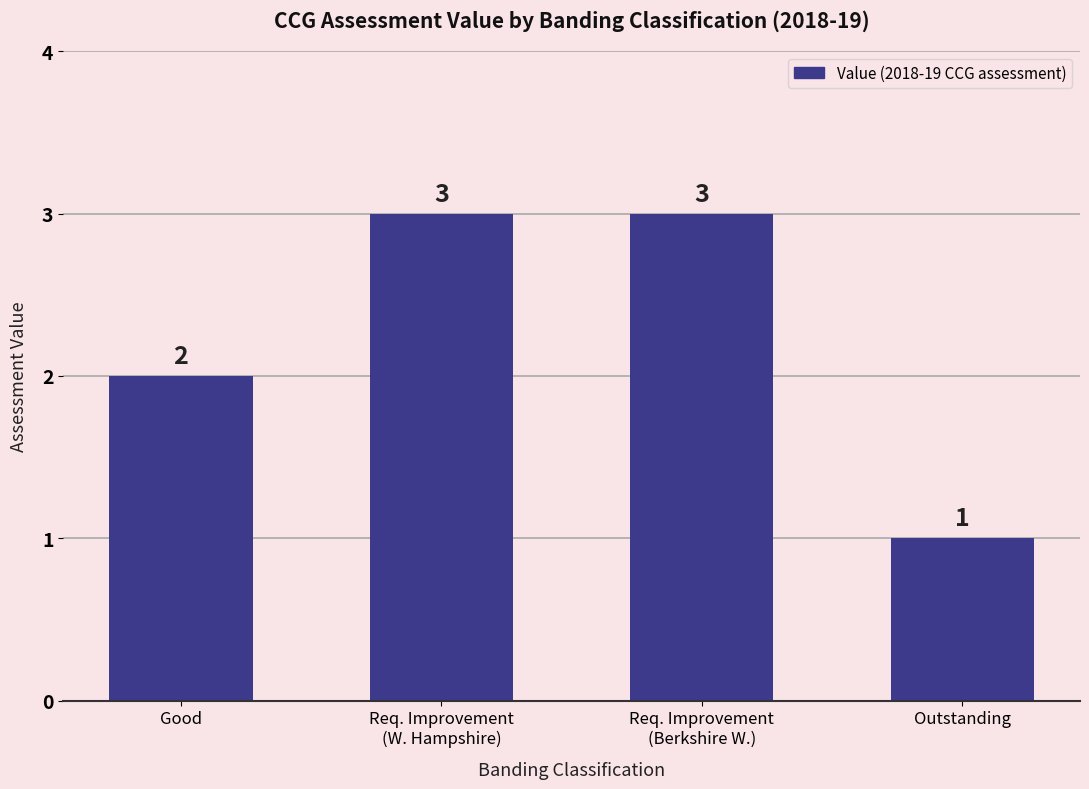

What is the smallest value displayed?

1